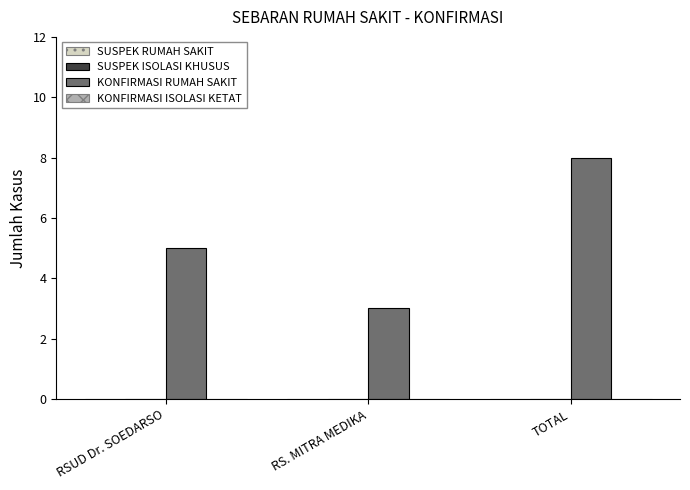

List the labels in order of value, largest first.

TOTAL, RSUD Dr. SOEDARSO, RS. MITRA MEDIKA